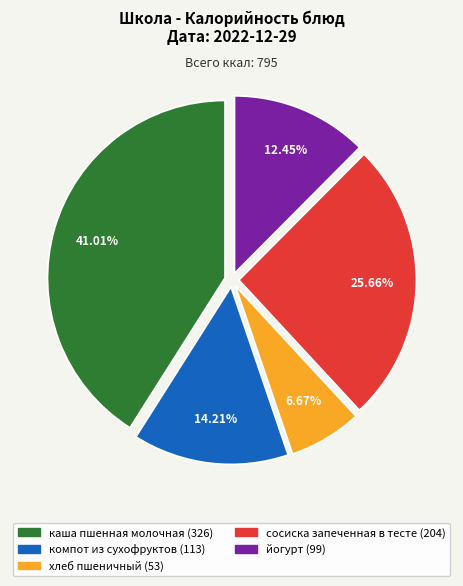

Which has a higher value, йогурт or сосиска запеченная в тесте?

сосиска запеченная в тесте